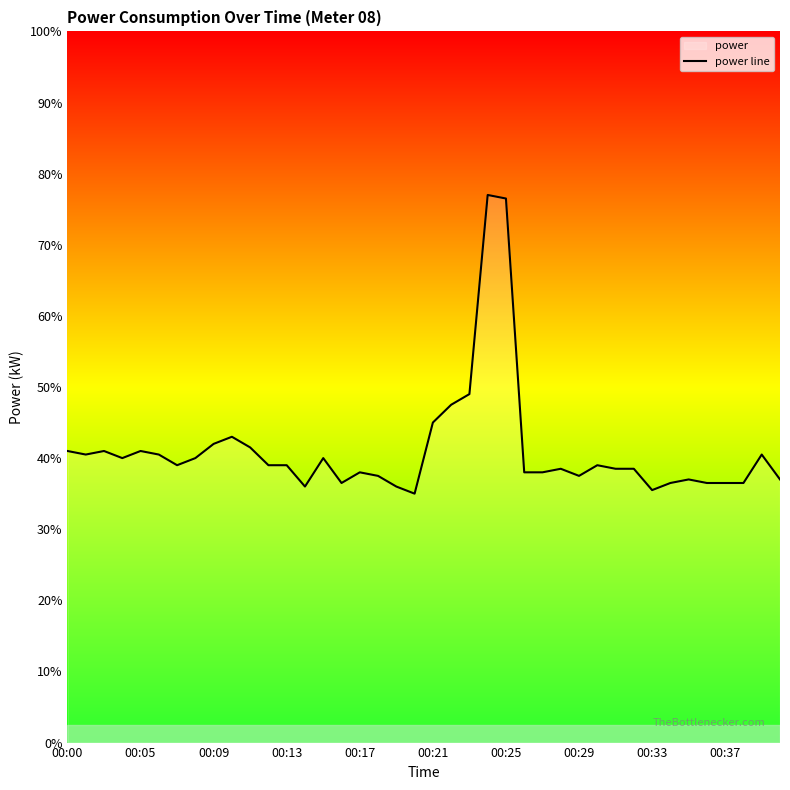

What position from the left is 19?

20